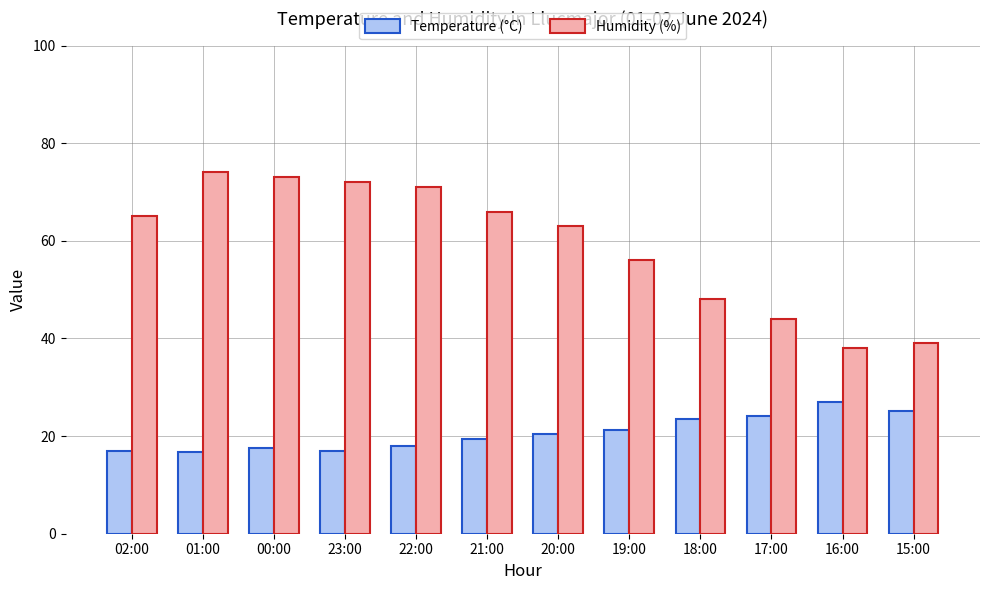

What is the difference between the maximum and minimum values in the Humidity (%) series?

36.0